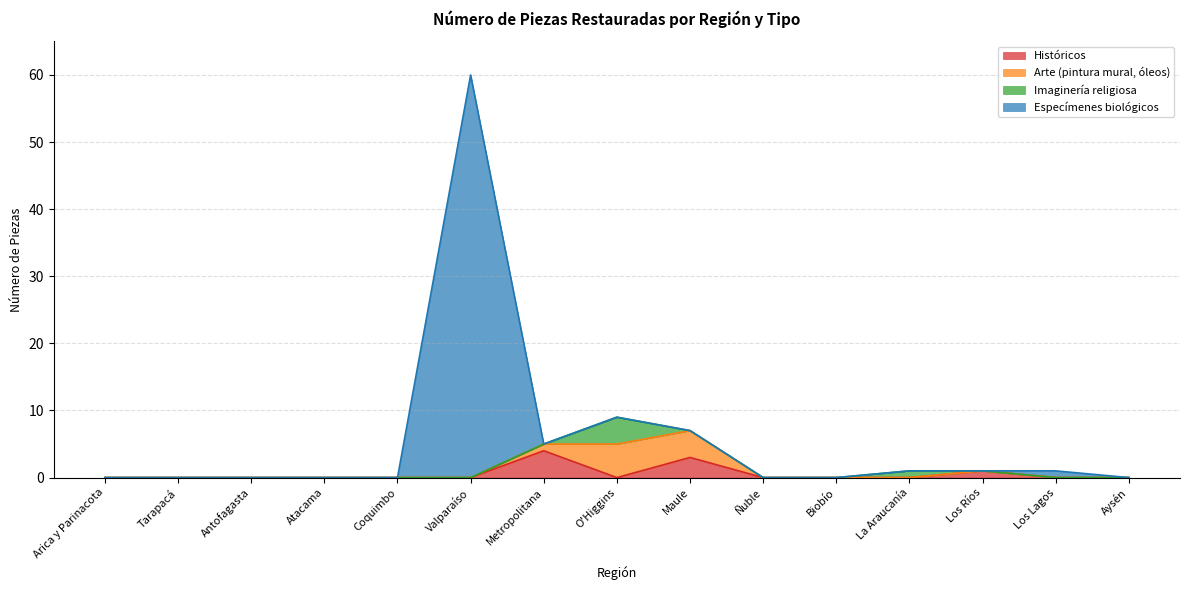

At which category is the sum across all series the highest?

Valparaíso